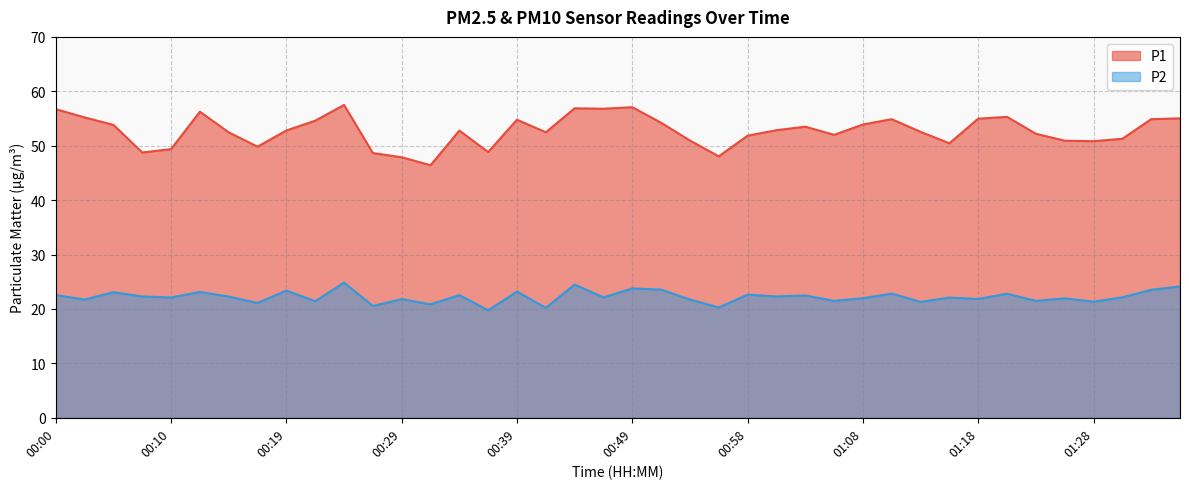

Which series changed the most between 00:02 and 01:28?

P1